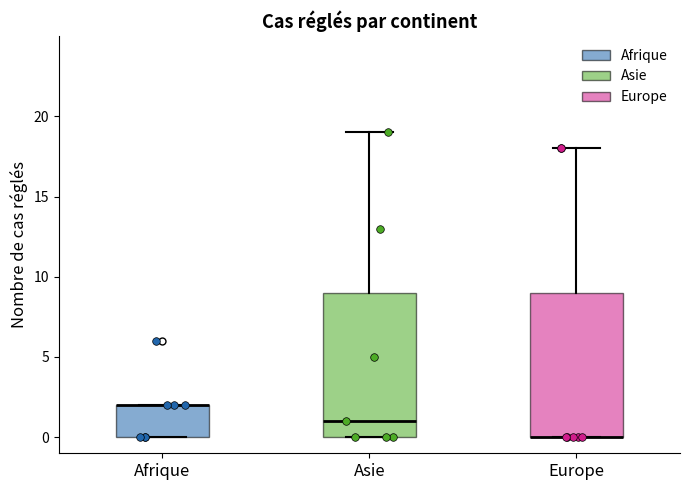

Reading left to right, transcribe this box plot: for each box, give where its median line is, the range the box spans, and where its two whiskers end, as read against the y-axis. The values are not printed on the chart, so give them approximately, as read against the axis.

Afrique: median 2 (drawn on the box's upper edge), box 0 to 2, whiskers 0 to 2
Asie: median 1, box 0 to 9, whiskers 0 to 19
Europe: median 0 (drawn on the box's lower edge), box 0 to 9, whiskers 0 to 18